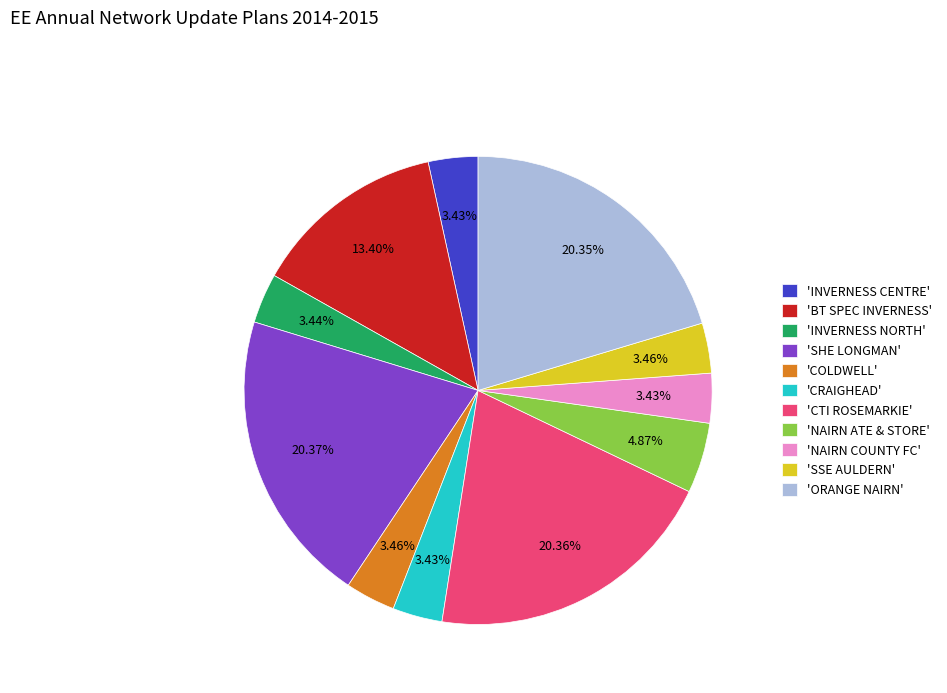

Does any single category account for the majority?

No